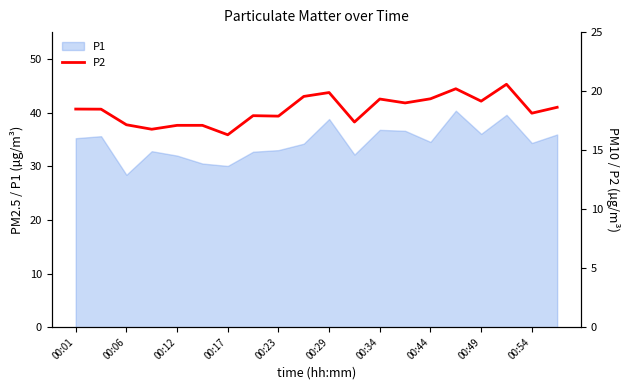

Which category has the lowest value in the P1 series?

00:06